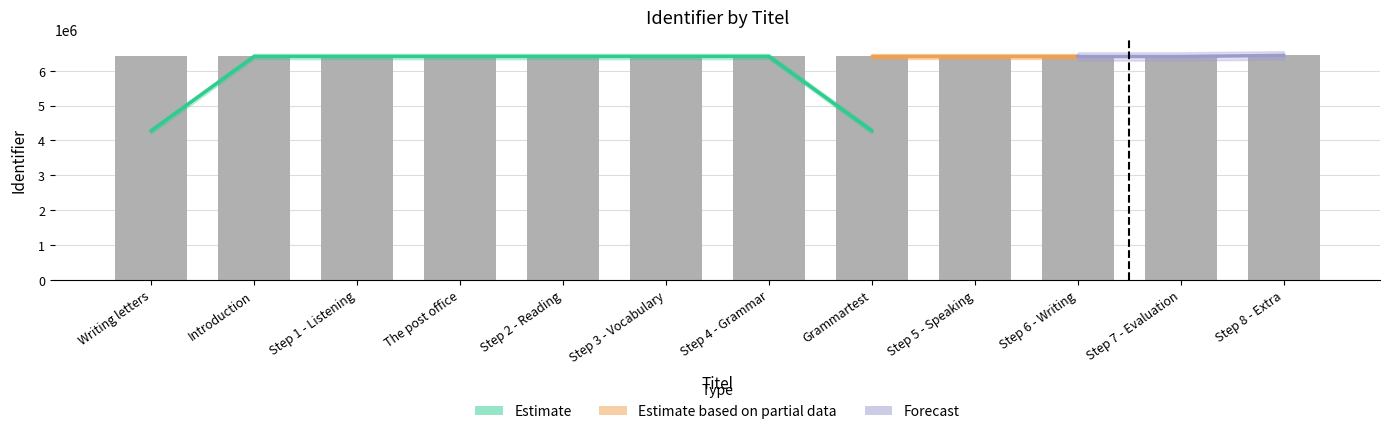

What is the maximum value shown in the chart?

6440354